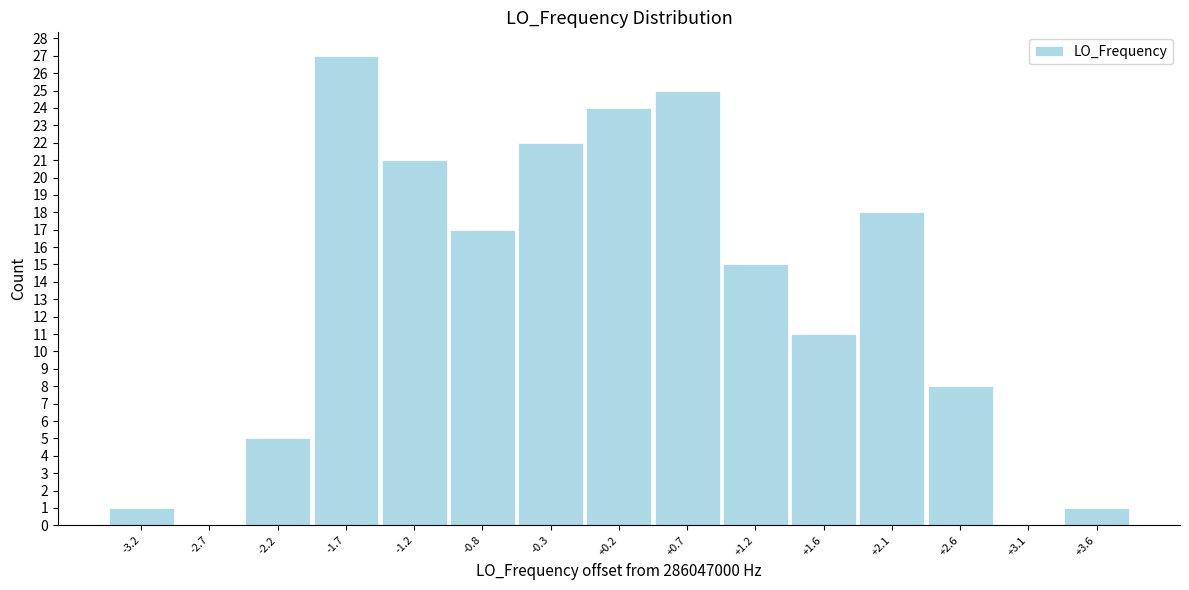

Reading left to right, what are all the values shown in this chart?

-3.2=1	-2.7=0	-2.2=5	-1.7=27	-1.2=21	-0.8=17	-0.3=22	+0.2=24	+0.7=25	+1.2=15	+1.6=11	+2.1=18	+2.6=8	+3.1=0	+3.6=1